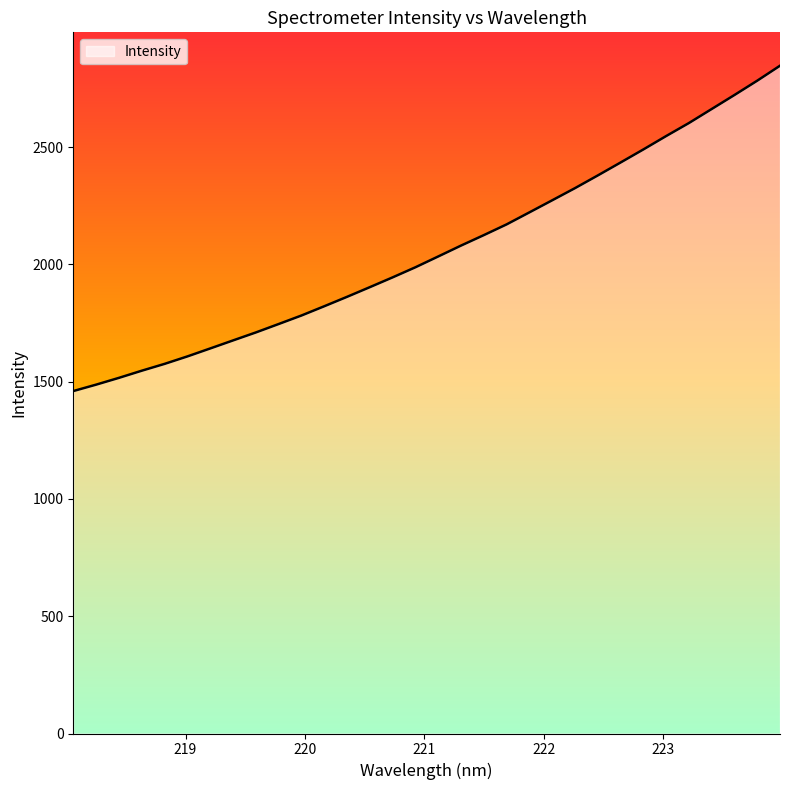

What is the difference between the maximum and minimum values?

1387.0